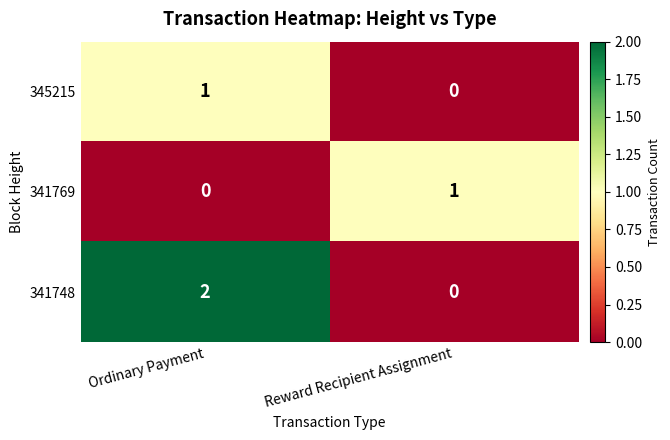

The 341748 series shows 2 at Ordinary Payment. True or false?

True